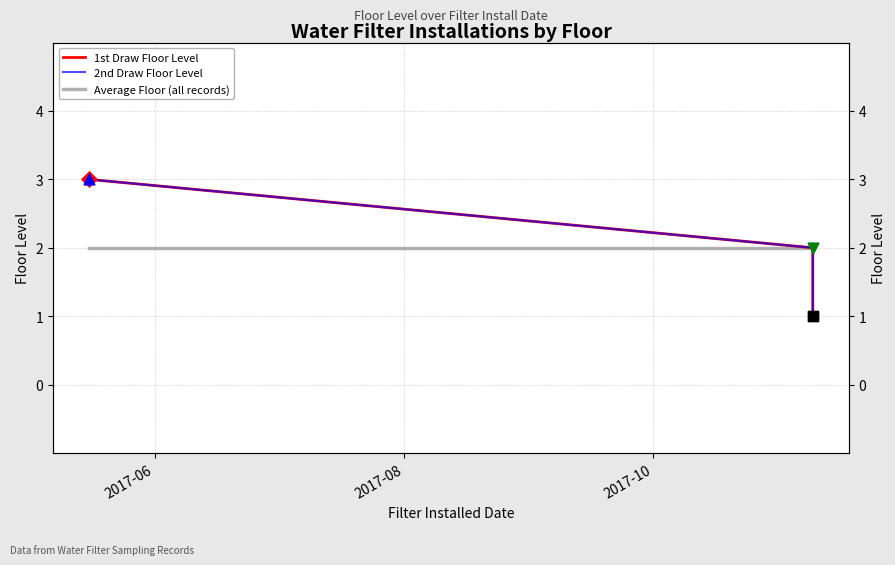

Which series reaches the minimum Y coordinate?

1st Draw Floor Level